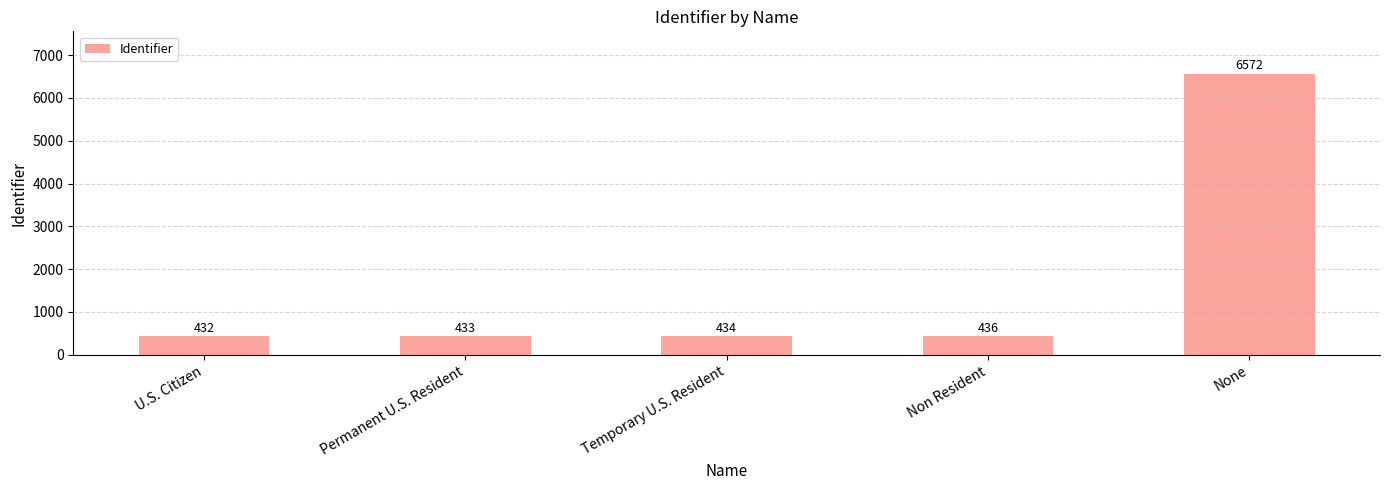

How many bars are there in total?

5